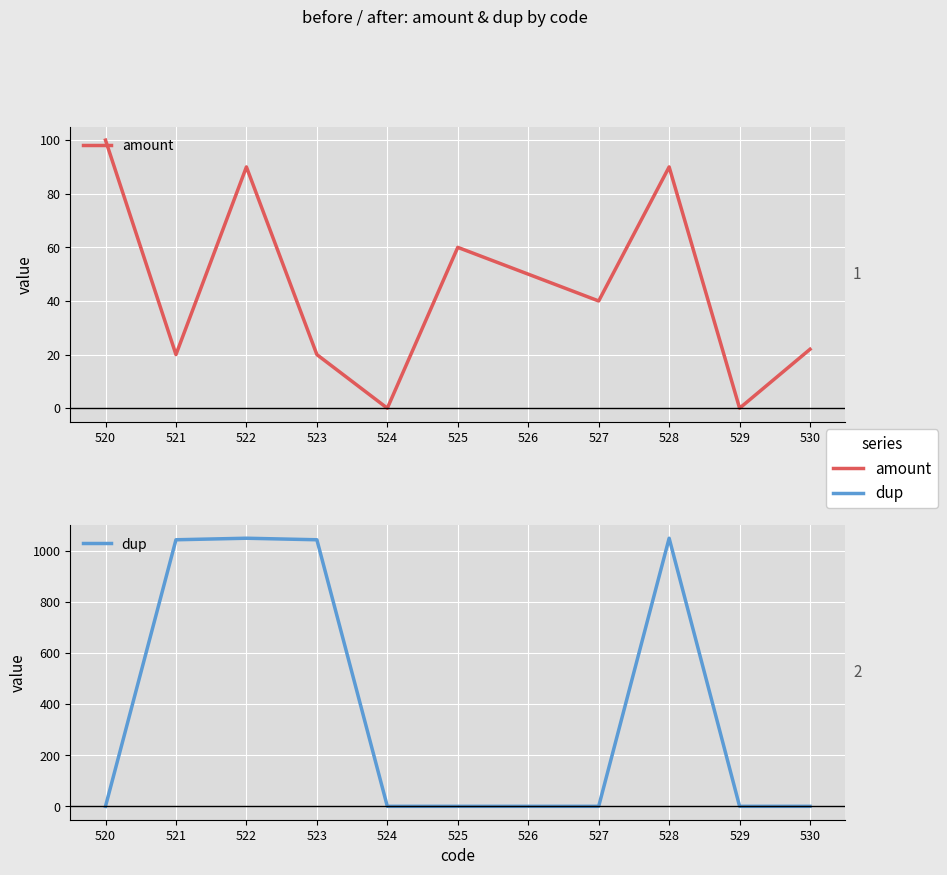

Reading left to right, what are all the values shown in this chart?

amount: 520=100	521=20	522=90	523=20	524=0	525=60	526=50	527=40	528=90	529=0	530=22
dup: 520=0	521=1044	522=1050	523=1044	524=0	525=0	526=0	527=0	528=1050	529=0	530=0